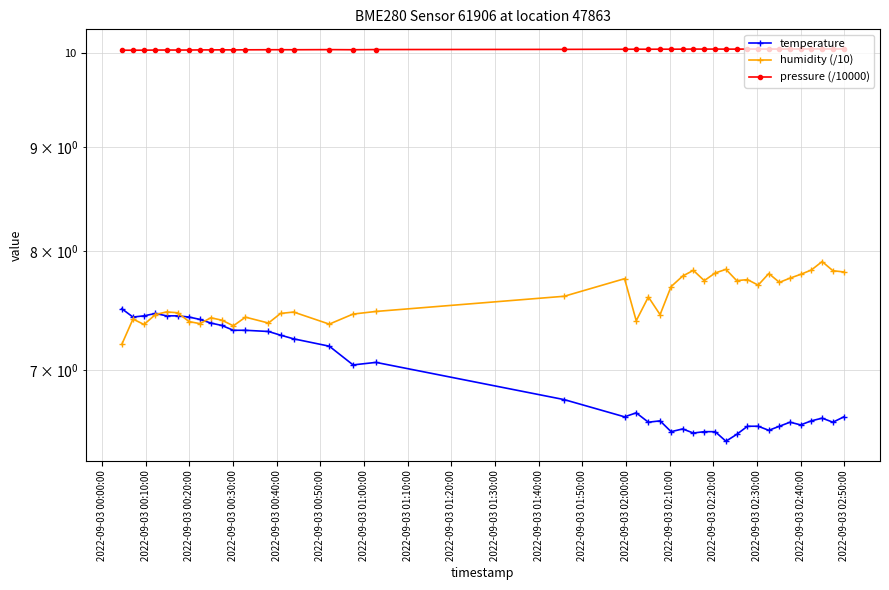

How many interior local peaks does the pressure (/10000) series have?

11